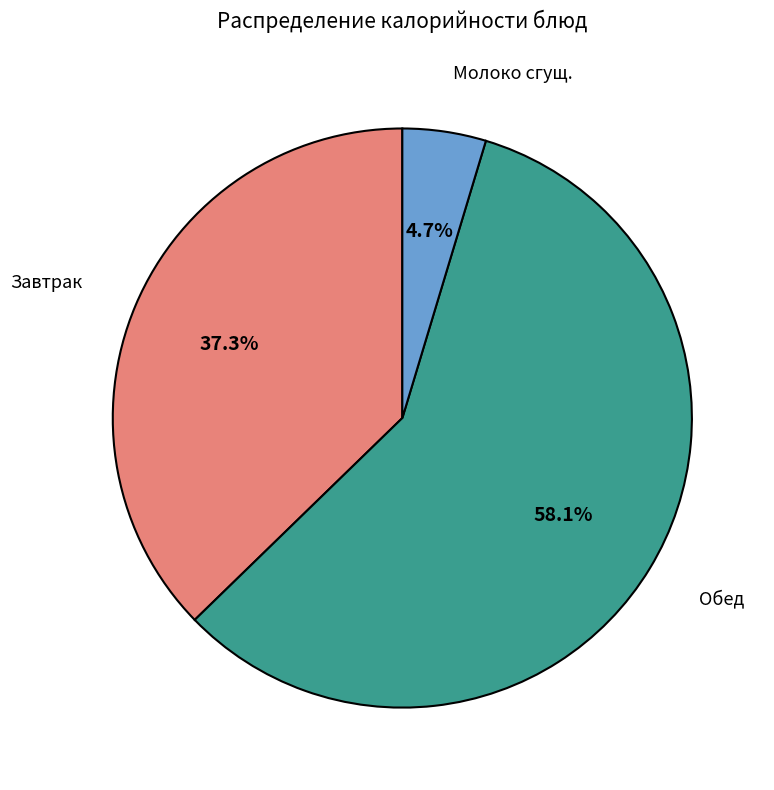

To the nearest percent, what is the difference between the largest and smallest slice percentages?

53%